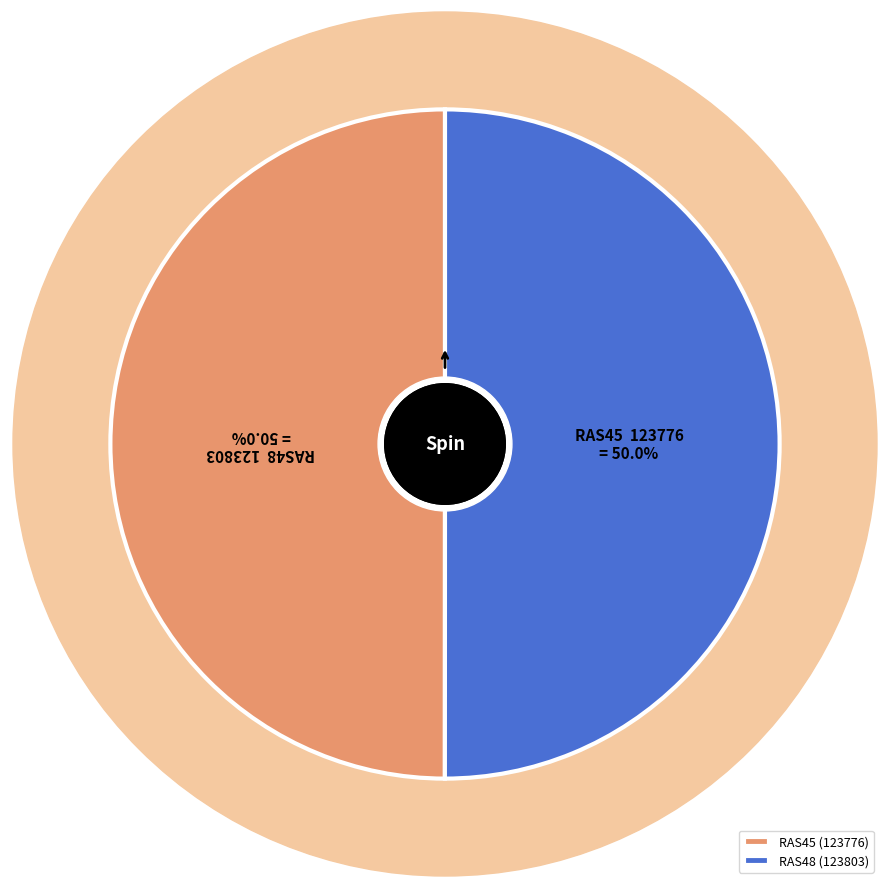

How many segments does this pie chart have?

2